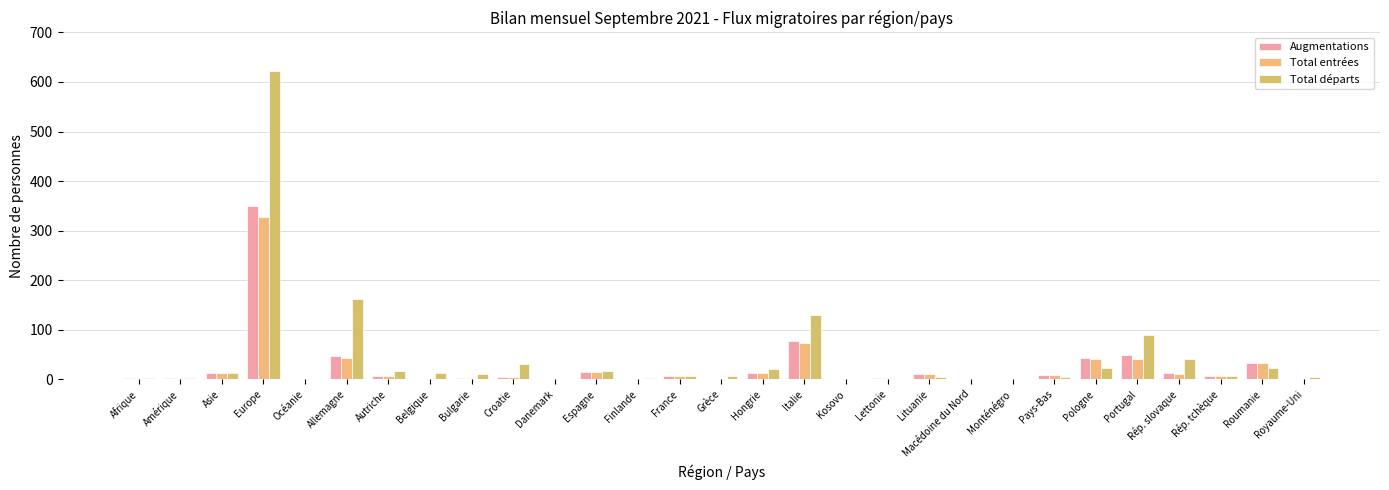

What are all the series names shown in the legend?

Augmentations, Total entrées, Total départs